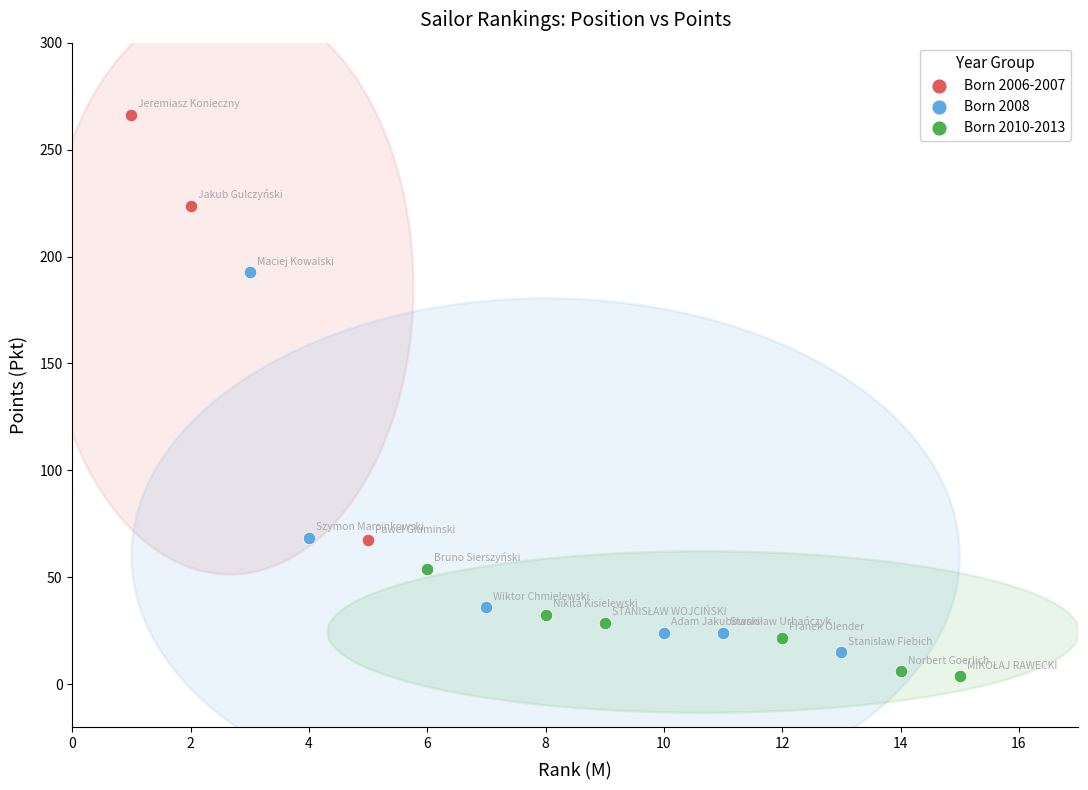

Which series reaches the maximum Y coordinate?

Born 2006-2007